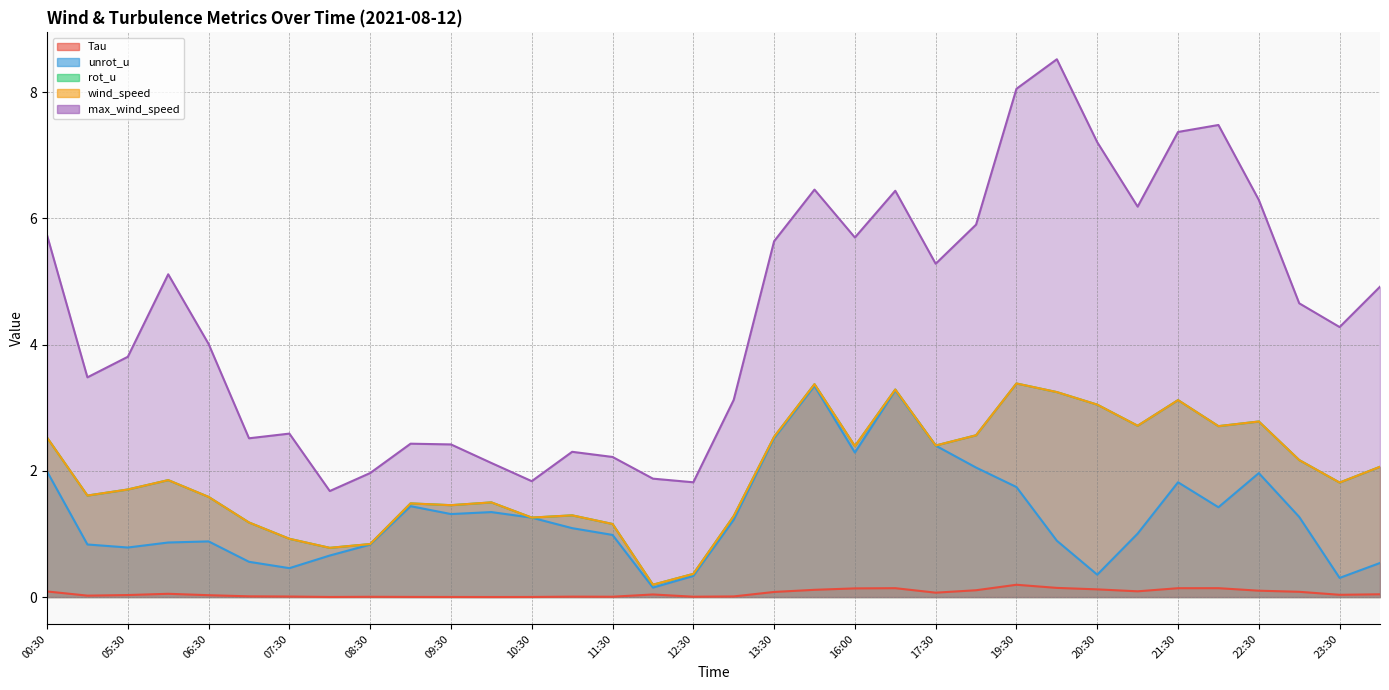

True or false: unrot_u and rot_u intersect in this chart.

False